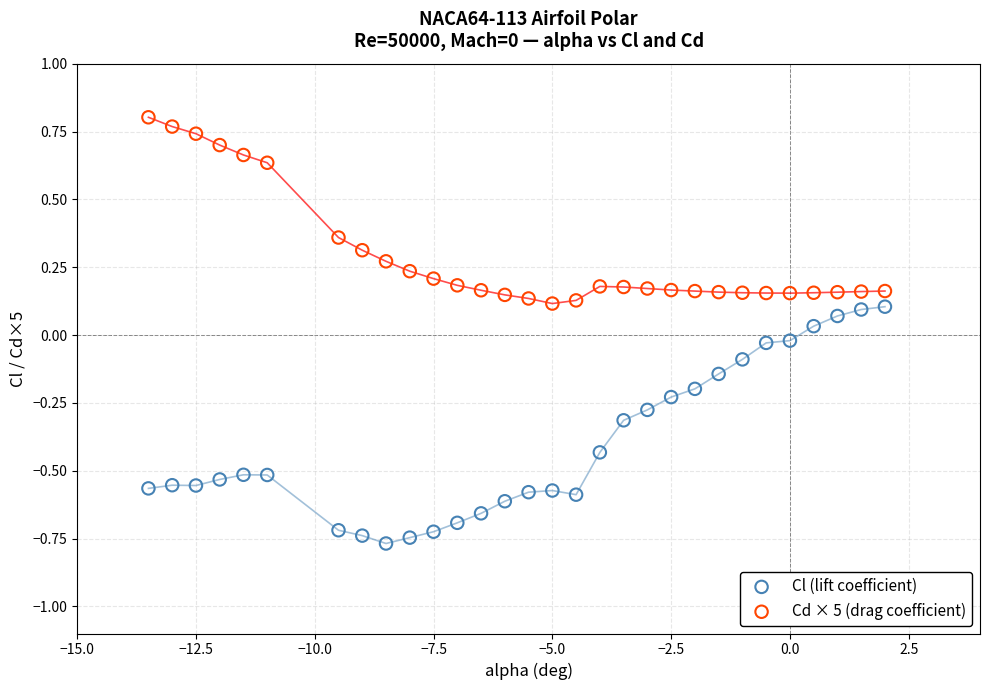

Across all data points, what is the range of X values (max minus min)?

15.5